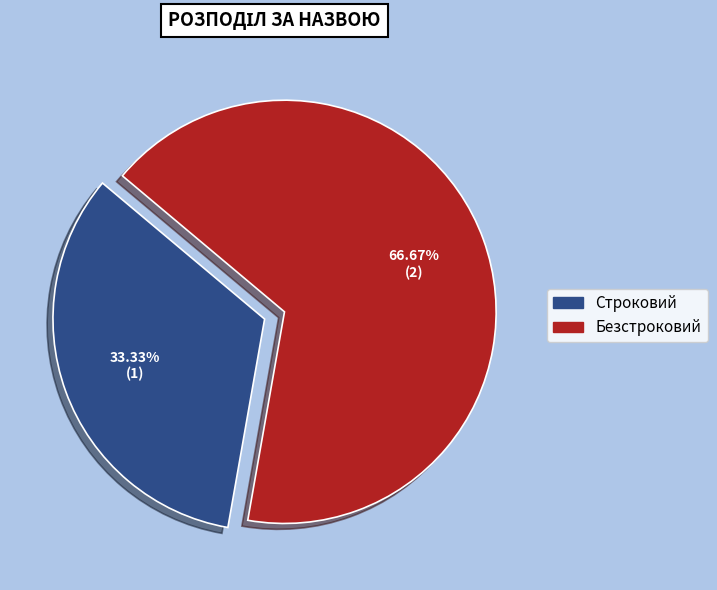

How many slices are in this pie chart?

2